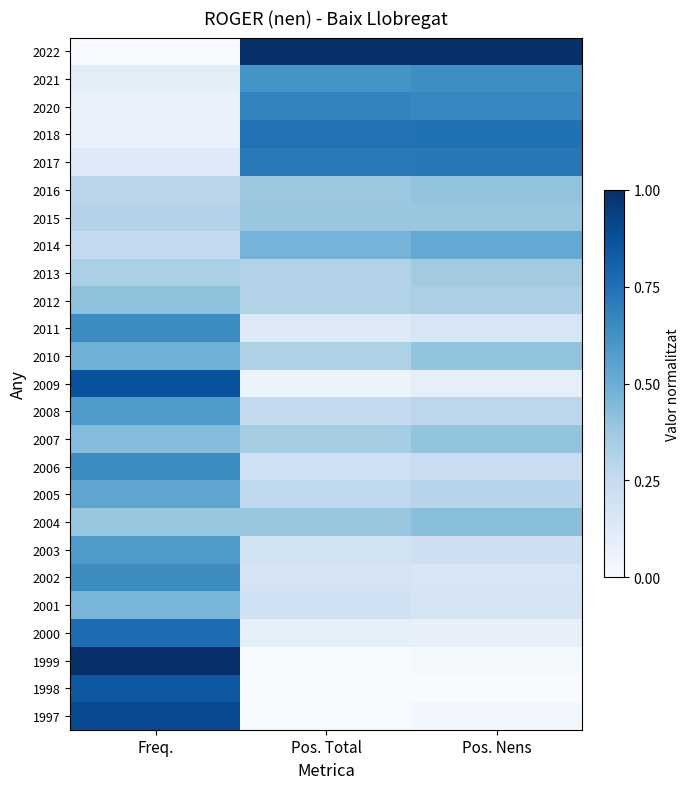

Reading left to right, list all the values displayed in this chart.

2022: Freq.=0.0	Pos. Total=1.0	Pos. Nens=1.0
2021: Freq.=0.1	Pos. Total=0.6	Pos. Nens=0.6
2020: Freq.=0.1	Pos. Total=0.7	Pos. Nens=0.7
2018: Freq.=0.1	Pos. Total=0.7	Pos. Nens=0.7
2017: Freq.=0.1	Pos. Total=0.7	Pos. Nens=0.7
2016: Freq.=0.3	Pos. Total=0.4	Pos. Nens=0.4
2015: Freq.=0.3	Pos. Total=0.4	Pos. Nens=0.4
2014: Freq.=0.3	Pos. Total=0.5	Pos. Nens=0.5
2013: Freq.=0.3	Pos. Total=0.3	Pos. Nens=0.4
2012: Freq.=0.4	Pos. Total=0.3	Pos. Nens=0.3
2011: Freq.=0.6	Pos. Total=0.1	Pos. Nens=0.2
2010: Freq.=0.5	Pos. Total=0.3	Pos. Nens=0.4
2009: Freq.=0.9	Pos. Total=0.1	Pos. Nens=0.1
2008: Freq.=0.6	Pos. Total=0.3	Pos. Nens=0.3
2007: Freq.=0.4	Pos. Total=0.4	Pos. Nens=0.4
2006: Freq.=0.6	Pos. Total=0.2	Pos. Nens=0.2
2005: Freq.=0.5	Pos. Total=0.3	Pos. Nens=0.3
2004: Freq.=0.4	Pos. Total=0.4	Pos. Nens=0.4
2003: Freq.=0.6	Pos. Total=0.2	Pos. Nens=0.2
2002: Freq.=0.6	Pos. Total=0.2	Pos. Nens=0.2
2001: Freq.=0.5	Pos. Total=0.2	Pos. Nens=0.2
2000: Freq.=0.8	Pos. Total=0.1	Pos. Nens=0.1
1999: Freq.=1.0	Pos. Total=0.0	Pos. Nens=0.0
1998: Freq.=0.8	Pos. Total=0.0	Pos. Nens=0.0
1997: Freq.=0.9	Pos. Total=0.0	Pos. Nens=0.0